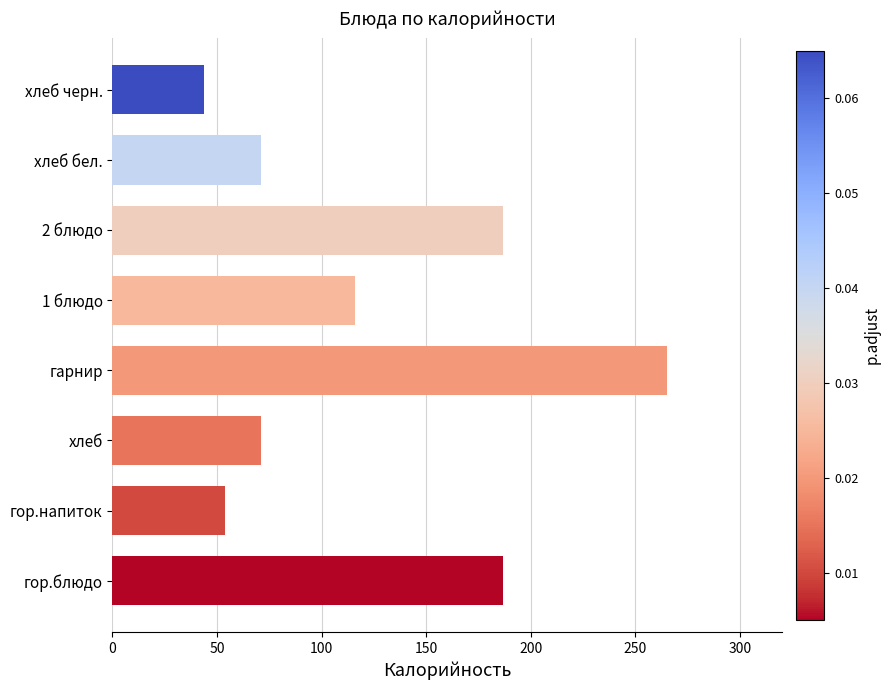

What is the average value?

124